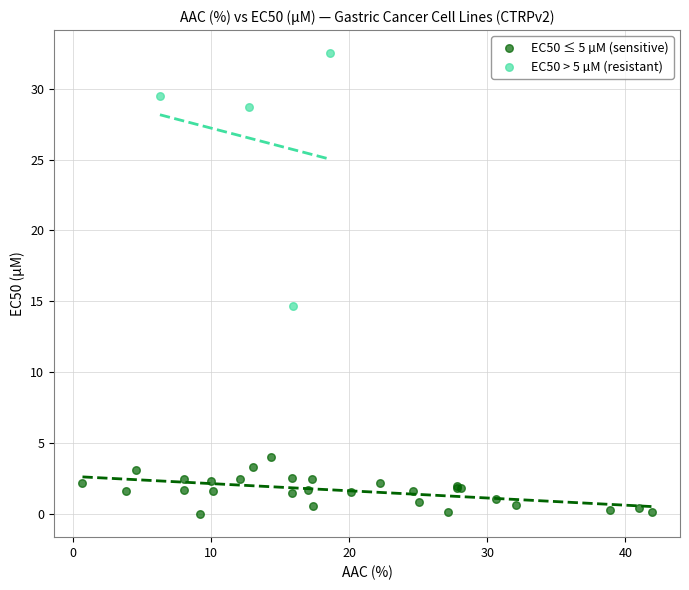

Which series reaches the maximum Y coordinate?

EC50 > 5 µM (resistant)